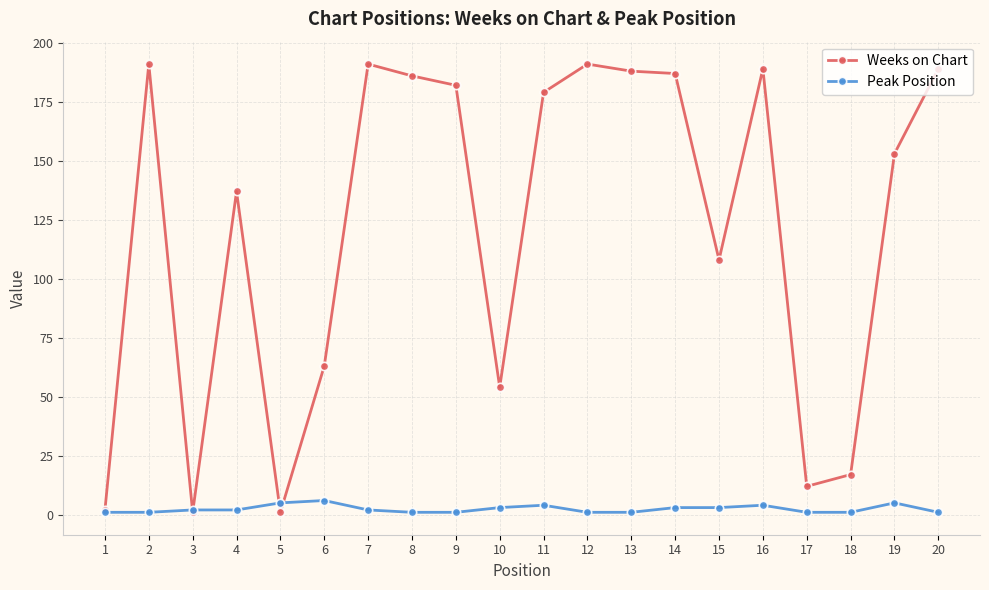

Count the number of categories in the chart.

20